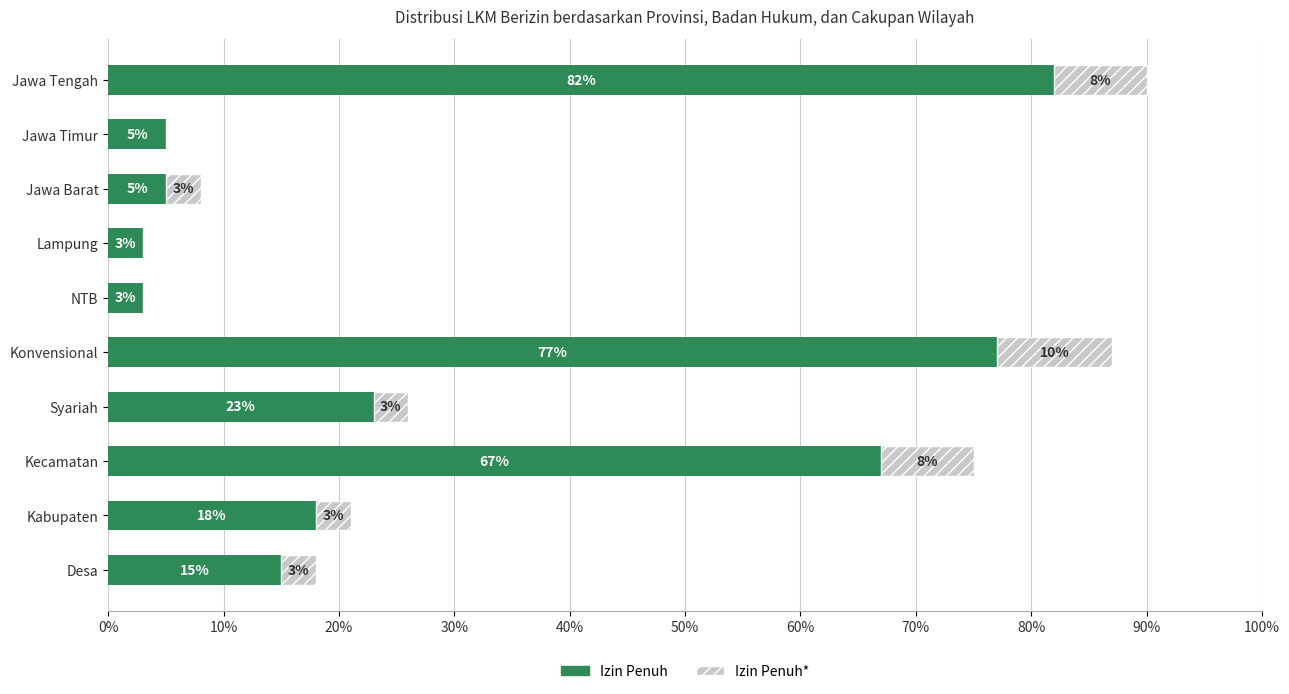

True or false: Izin Penuh has a value of 77 at Konvensional.

True